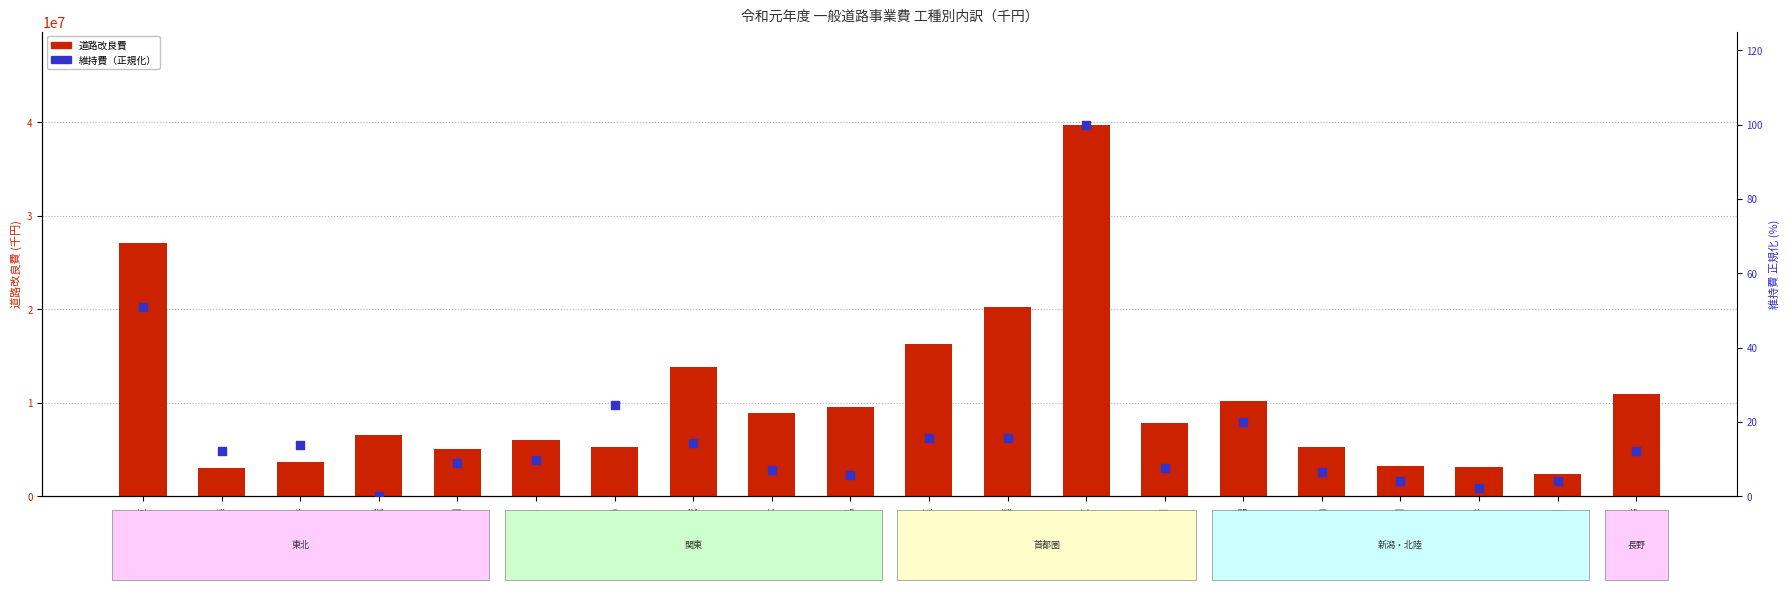

What is the total value across all series at 神奈川?

7793322.6